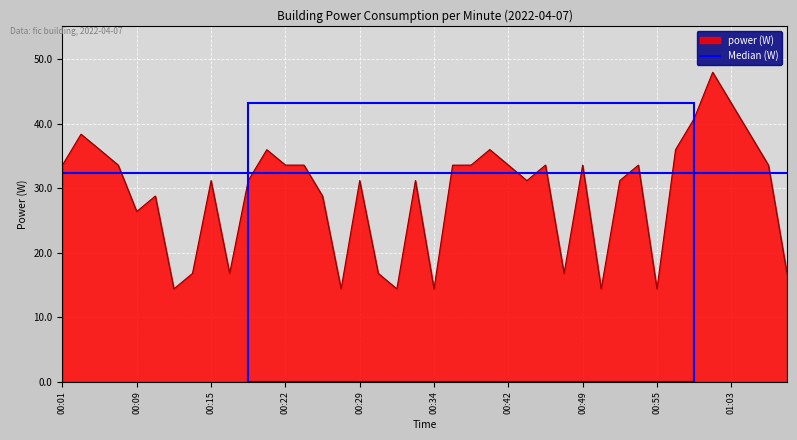

Rank the series by their average value, from lowest to highest.

power (W), Median (W)